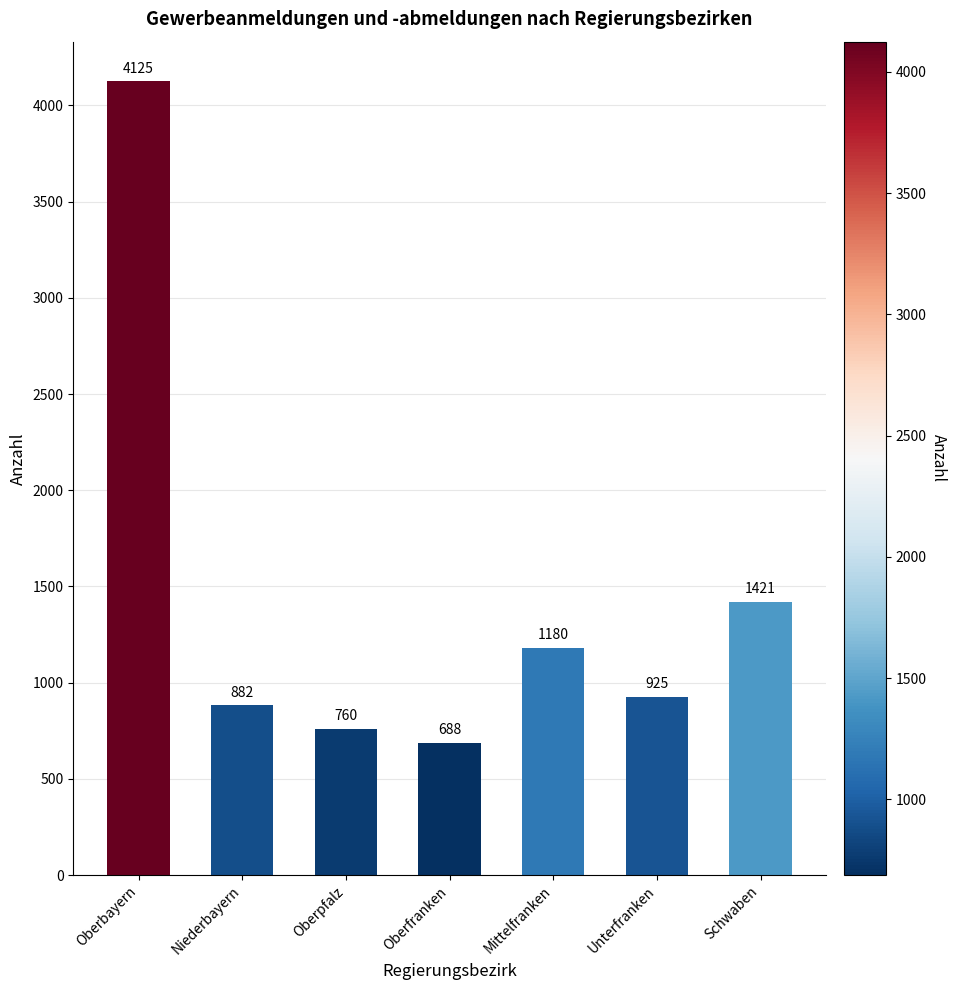

The chart shows a value of 1900 at Oberbayern. True or false?

False